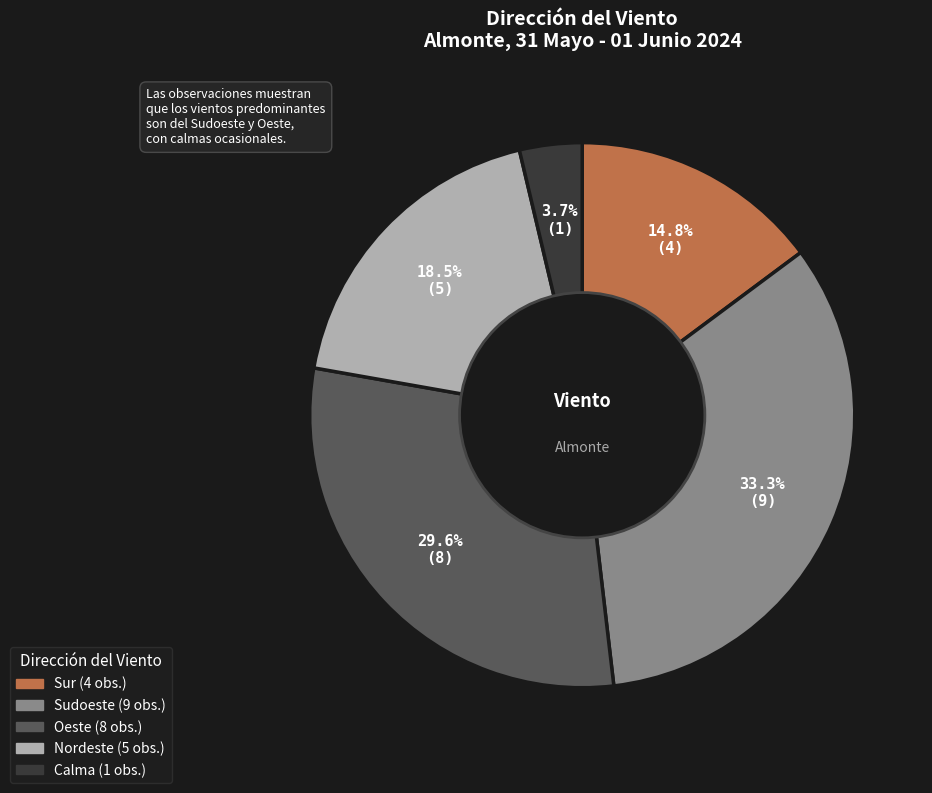

Is there a majority slice in this chart?

No